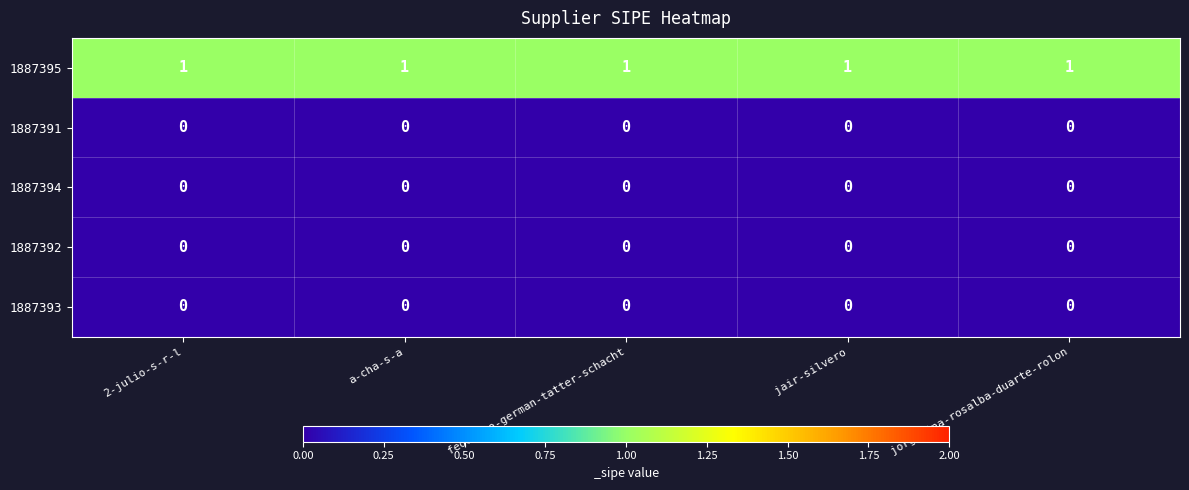

At how many categories does at least one series exceed 0?

5